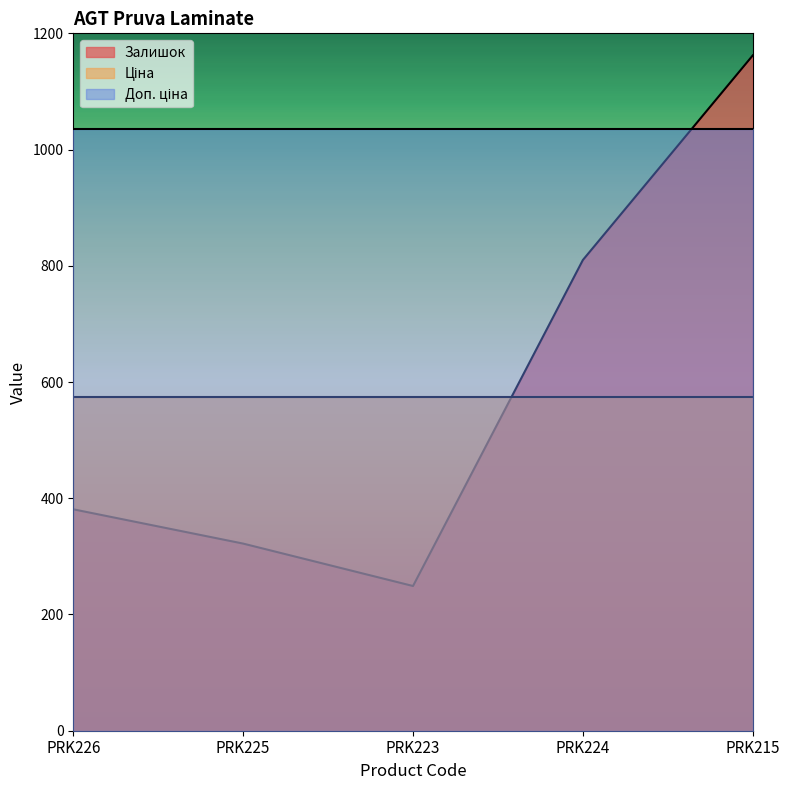

What are all the series names shown in the legend?

Залишок, Ціна, Доп. ціна